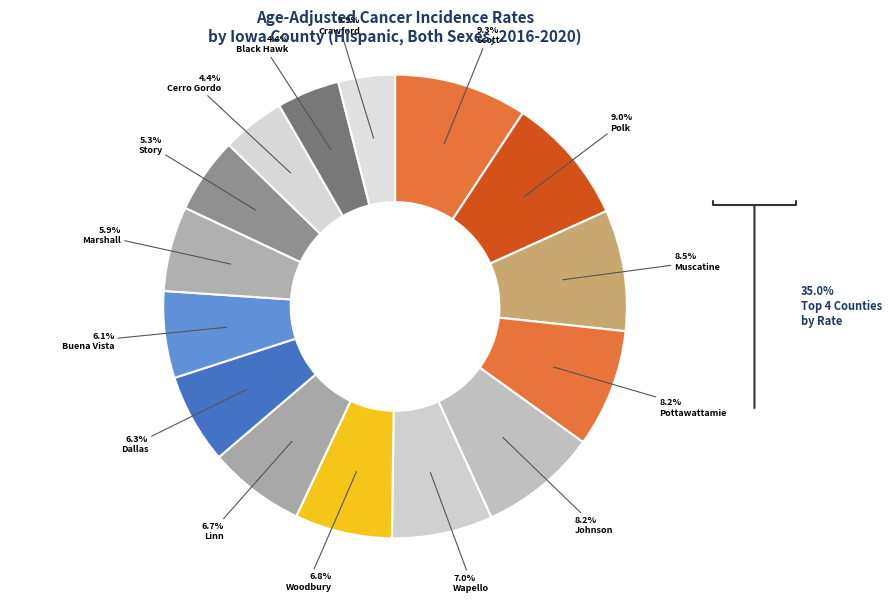

Does any single category account for the majority?

No